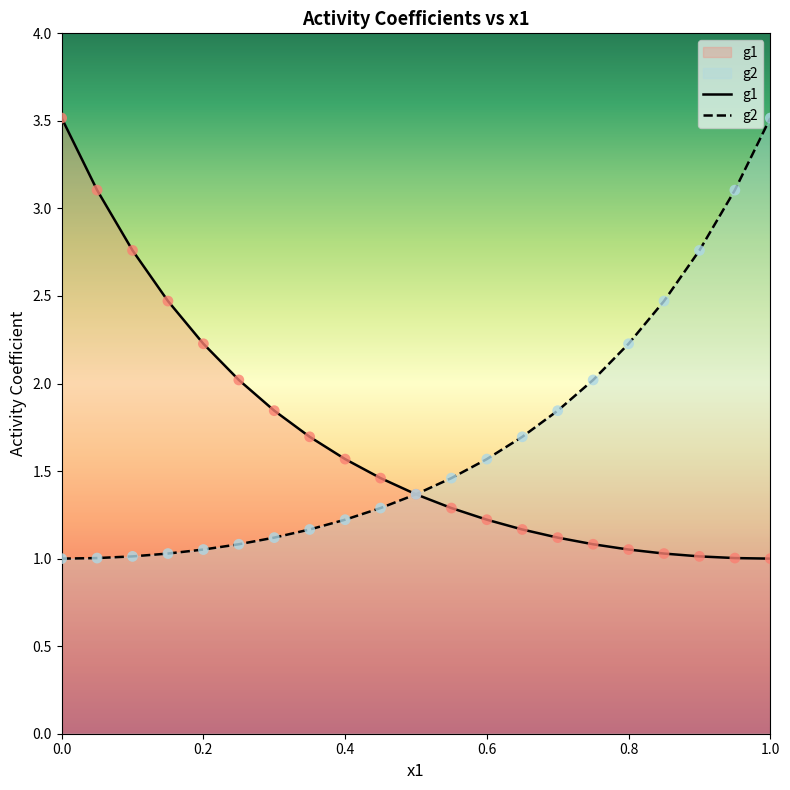

Which series has the largest total across all categories?

g1